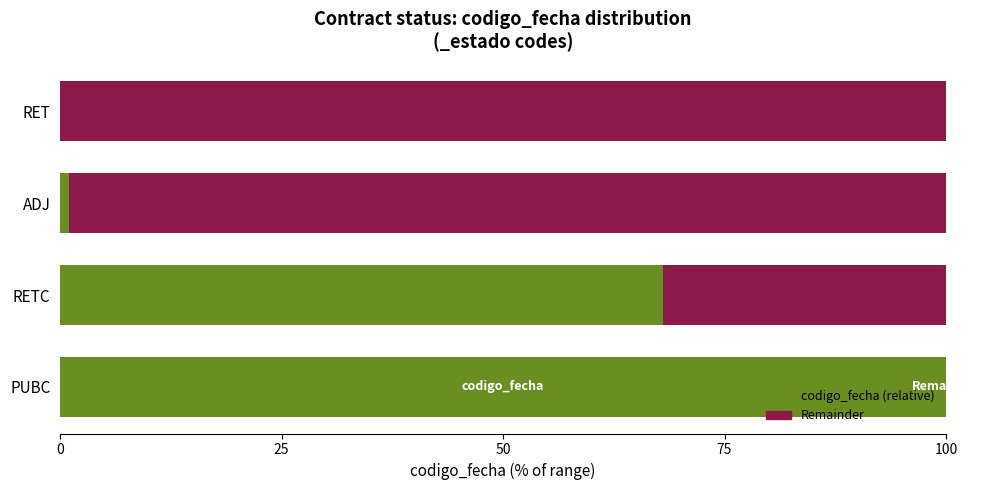

True or false: codigo_fecha (relative) has a value of 68.0 at RETC.

True